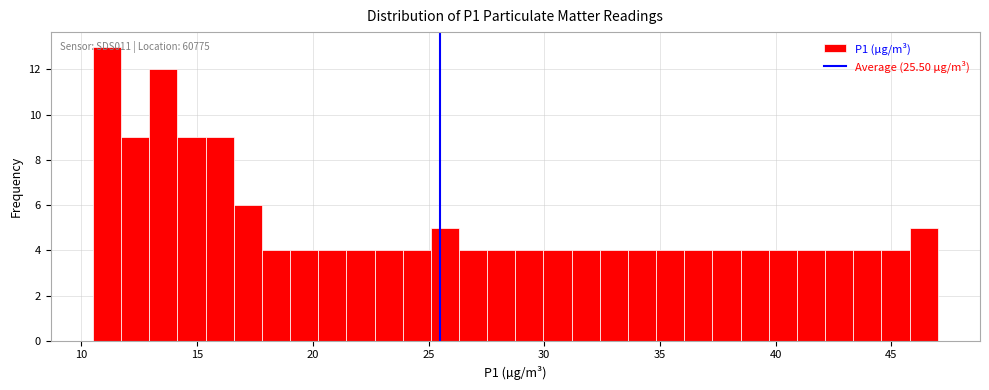

Read against the x-axis, roughly where is the centre of the tallest bar?

11.0